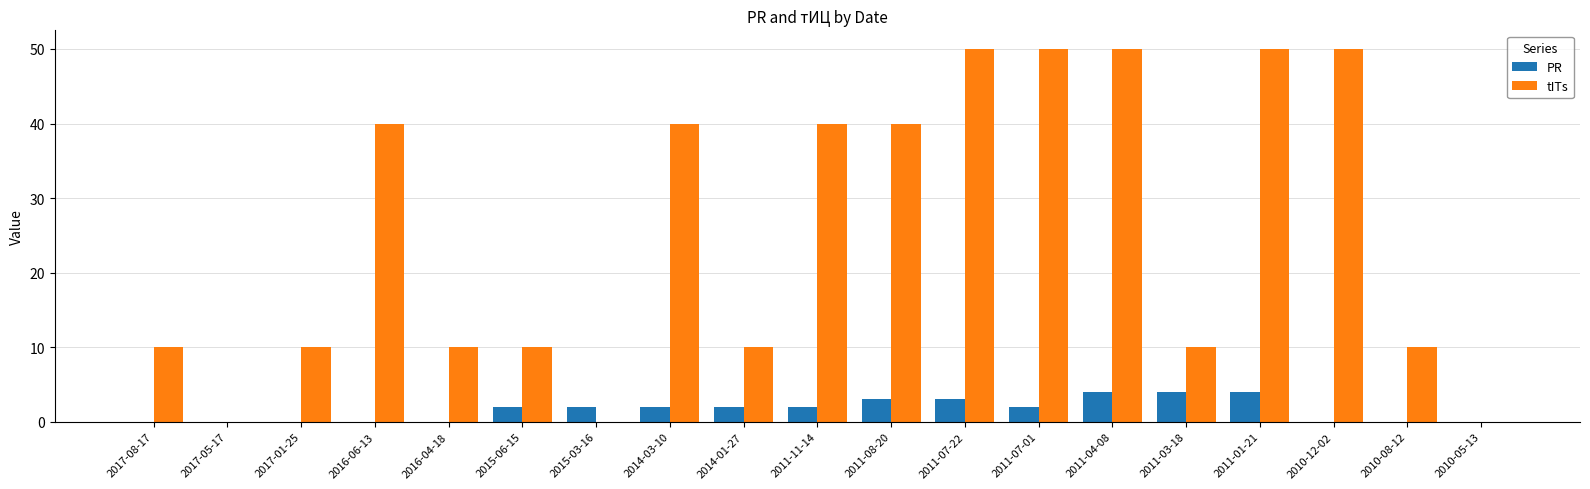

What is the maximum value for tITs?

50